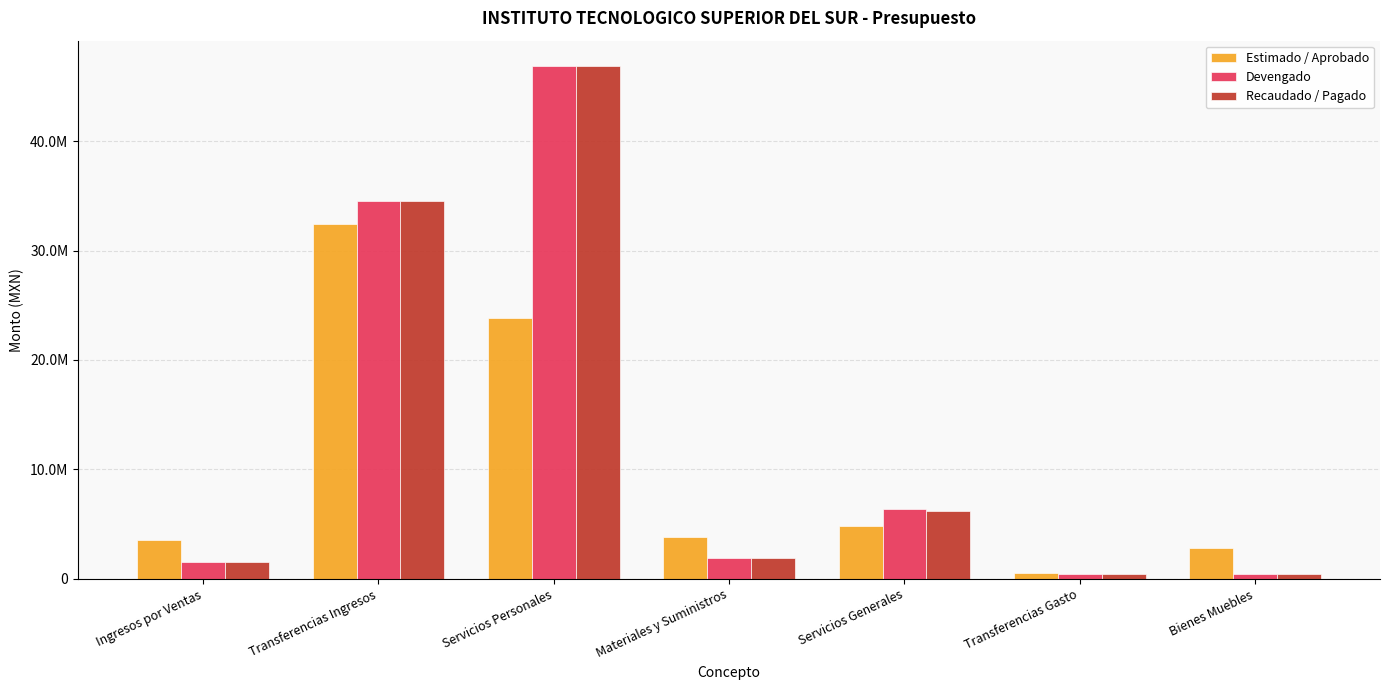

Reading left to right, what are all the values shown in this chart?

Estimado / Aprobado: Ingresos por Ventas=3533311.0	Transferencias Ingresos=32427956.1	Servicios Personales=23851248.1	Materiales y Suministros=3830207.0	Servicios Generales=4861801.0	Transferencias Gasto=571583.0	Bienes Muebles=2846428.0
Devengado: Ingresos por Ventas=1568798.3	Transferencias Ingresos=34506319.2	Servicios Personales=46843044.3	Materiales y Suministros=1936758.8	Servicios Generales=6348707.9	Transferencias Gasto=429619.0	Bienes Muebles=453551.6
Recaudado / Pagado: Ingresos por Ventas=1568798.3	Transferencias Ingresos=34506319.2	Servicios Personales=46843044.3	Materiales y Suministros=1936758.8	Servicios Generales=6168661.9	Transferencias Gasto=429619.0	Bienes Muebles=409007.6